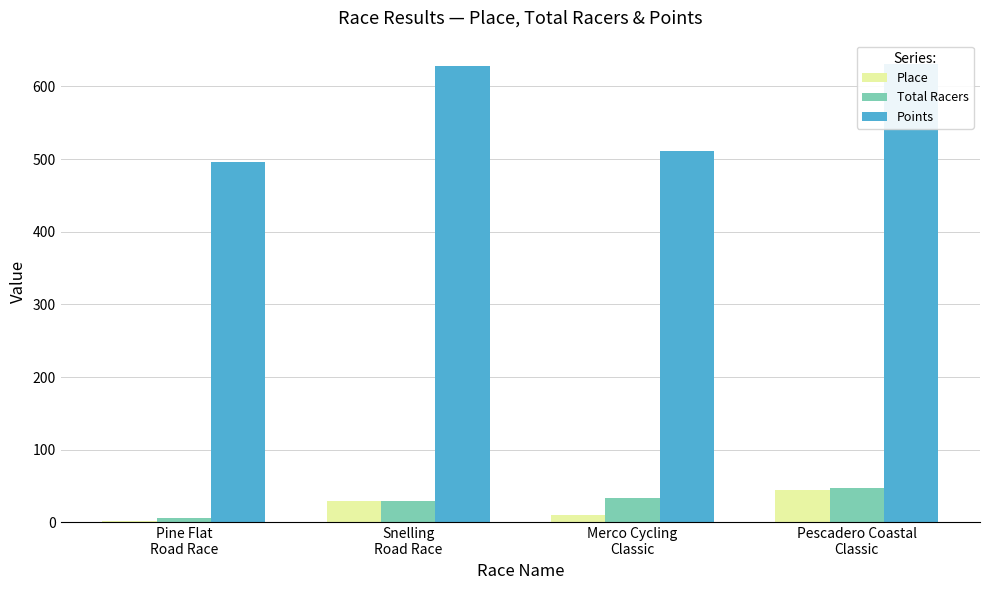

True or false: Total Racers has a value of 8.0 at Pine Flat
Road Race.

False